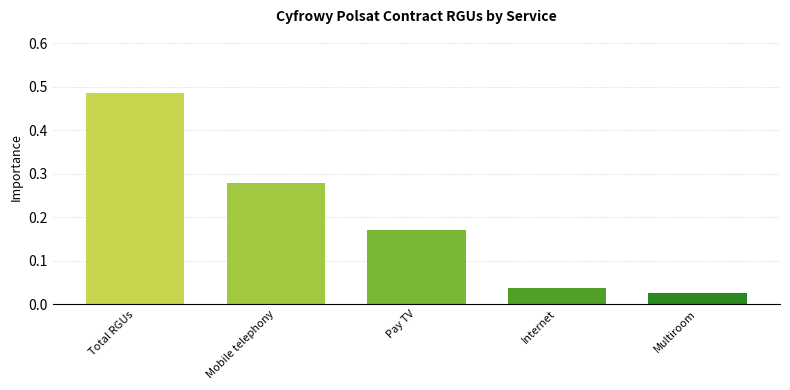

What is the label of the 1st bar from the left?

Total RGUs